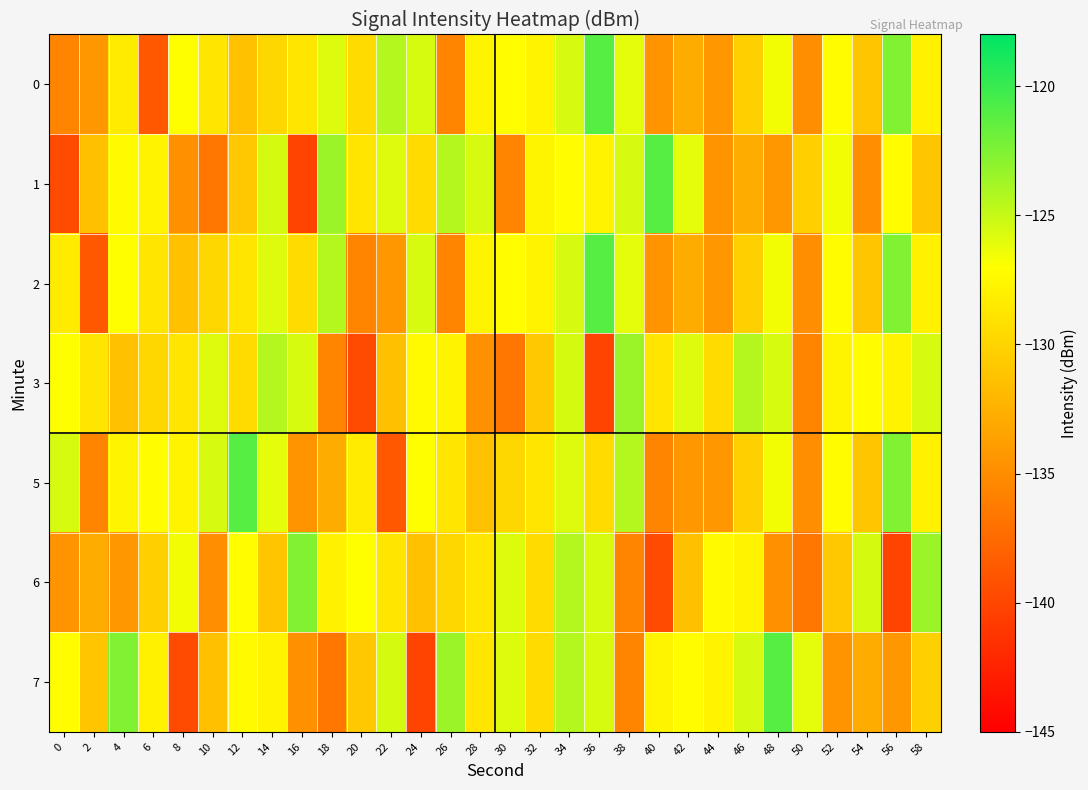

Reading left to right, what are all the values shown in this chart?

0: 0=-135.6	2=-134.2	4=-128.4	6=-138.7	8=-127.0	10=-128.7	12=-131.3	14=-129.8	16=-128.8	18=-125.8	20=-129.5	22=-124.3	24=-125.6	26=-135.6	28=-127.7	30=-127.1	32=-127.8	34=-125.5	36=-121.1	38=-126.1	40=-134.6	42=-132.8	44=-134.3	46=-130.3	48=-126.6	50=-134.9	52=-127.1	54=-131.0	56=-122.6	58=-127.9
1: 0=-139.6	2=-131.4	4=-127.4	6=-127.8	8=-134.8	10=-136.6	12=-130.8	14=-125.5	16=-140.2	18=-123.4	20=-128.8	22=-125.8	24=-129.5	26=-124.3	28=-125.6	30=-135.6	32=-127.7	34=-127.1	36=-127.8	38=-125.5	40=-121.1	42=-126.1	44=-134.6	46=-132.8	48=-134.3	50=-130.3	52=-126.6	54=-134.9	56=-127.1	58=-131.0
2: 0=-128.4	2=-138.7	4=-127.0	6=-128.7	8=-131.3	10=-129.8	12=-128.8	14=-125.8	16=-129.5	18=-124.3	20=-135.6	22=-134.2	24=-125.6	26=-135.6	28=-127.7	30=-127.1	32=-127.8	34=-125.5	36=-121.1	38=-126.1	40=-134.6	42=-132.8	44=-134.3	46=-130.3	48=-126.6	50=-134.9	52=-127.1	54=-131.0	56=-122.6	58=-127.9
3: 0=-127.0	2=-128.7	4=-131.3	6=-129.8	8=-128.8	10=-125.8	12=-129.5	14=-124.3	16=-125.6	18=-135.6	20=-139.6	22=-131.4	24=-127.4	26=-127.8	28=-134.8	30=-136.6	32=-130.8	34=-125.5	36=-140.2	38=-123.4	40=-128.8	42=-125.8	44=-129.5	46=-124.3	48=-125.6	50=-135.6	52=-127.7	54=-127.1	56=-127.8	58=-125.5
5: 0=-125.6	2=-135.6	4=-127.7	6=-127.1	8=-127.8	10=-125.5	12=-121.1	14=-126.1	16=-134.6	18=-132.8	20=-128.4	22=-138.7	24=-127.0	26=-128.7	28=-131.3	30=-129.8	32=-128.8	34=-125.8	36=-129.5	38=-124.3	40=-135.6	42=-134.2	44=-134.3	46=-130.3	48=-126.6	50=-134.9	52=-127.1	54=-131.0	56=-122.6	58=-127.9
6: 0=-134.6	2=-132.8	4=-134.3	6=-130.3	8=-126.6	10=-134.9	12=-127.1	14=-131.0	16=-122.6	18=-127.9	20=-127.0	22=-128.7	24=-131.3	26=-129.8	28=-128.8	30=-125.8	32=-129.5	34=-124.3	36=-125.6	38=-135.6	40=-139.6	42=-131.4	44=-127.4	46=-127.8	48=-134.8	50=-136.6	52=-130.8	54=-125.5	56=-140.2	58=-123.4
7: 0=-127.1	2=-131.0	4=-122.6	6=-127.9	8=-139.6	10=-131.4	12=-127.4	14=-127.8	16=-134.8	18=-136.6	20=-130.8	22=-125.5	24=-140.2	26=-123.4	28=-128.8	30=-125.8	32=-129.5	34=-124.3	36=-125.6	38=-135.6	40=-127.7	42=-127.1	44=-127.8	46=-125.5	48=-121.1	50=-126.1	52=-134.6	54=-132.8	56=-134.3	58=-130.3